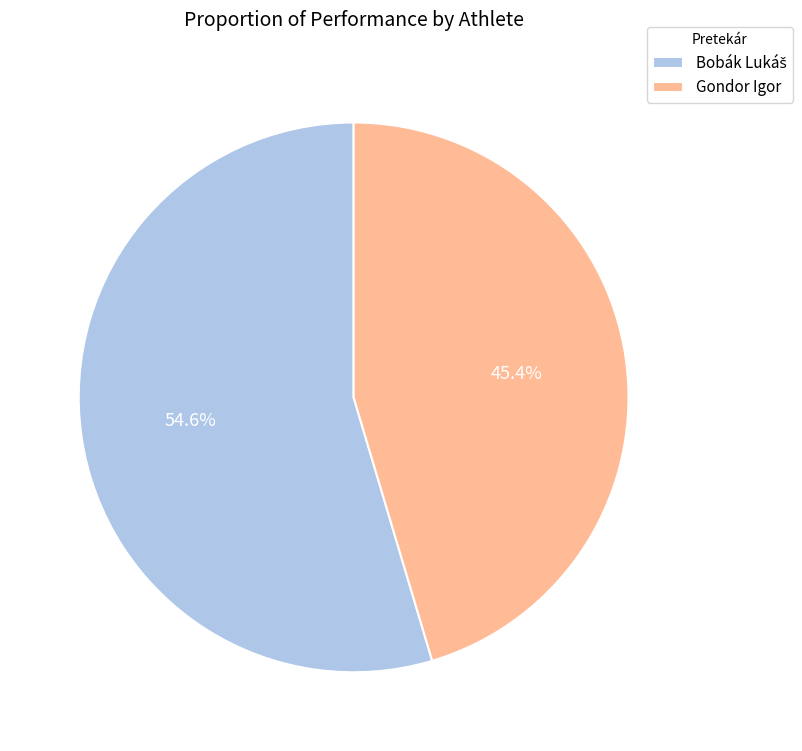

Which category has the smallest portion of the pie?

Gondor Igor